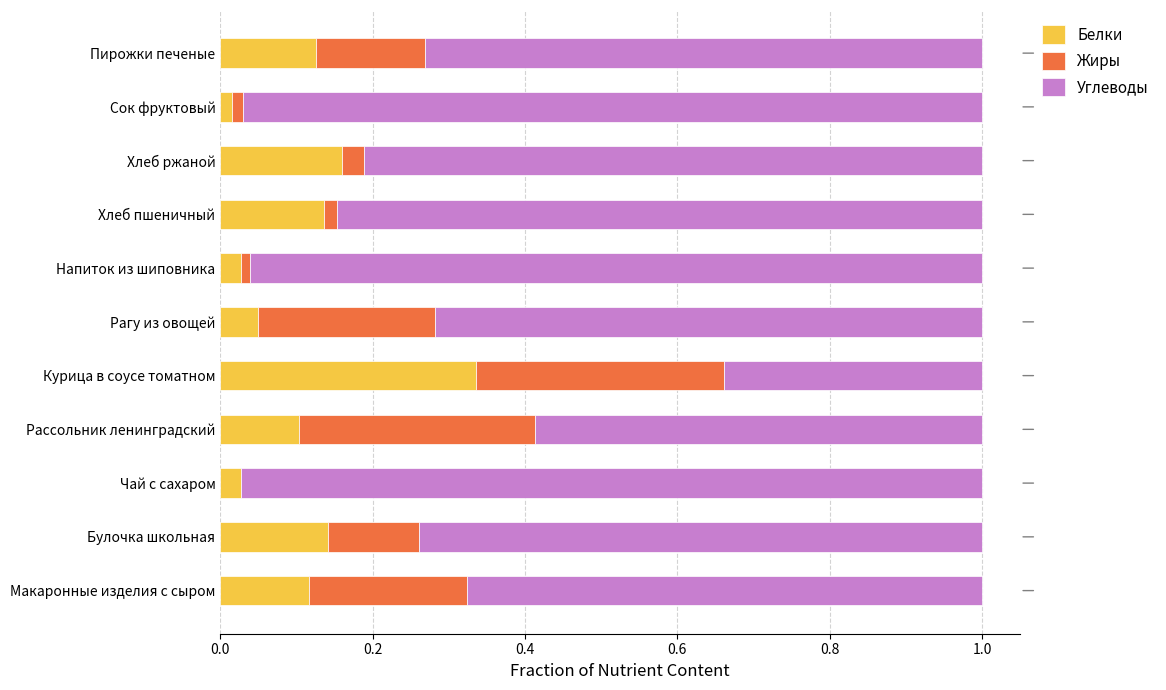

Is it true that Белки equals 0.6 at Курица в соусе томатном?

False